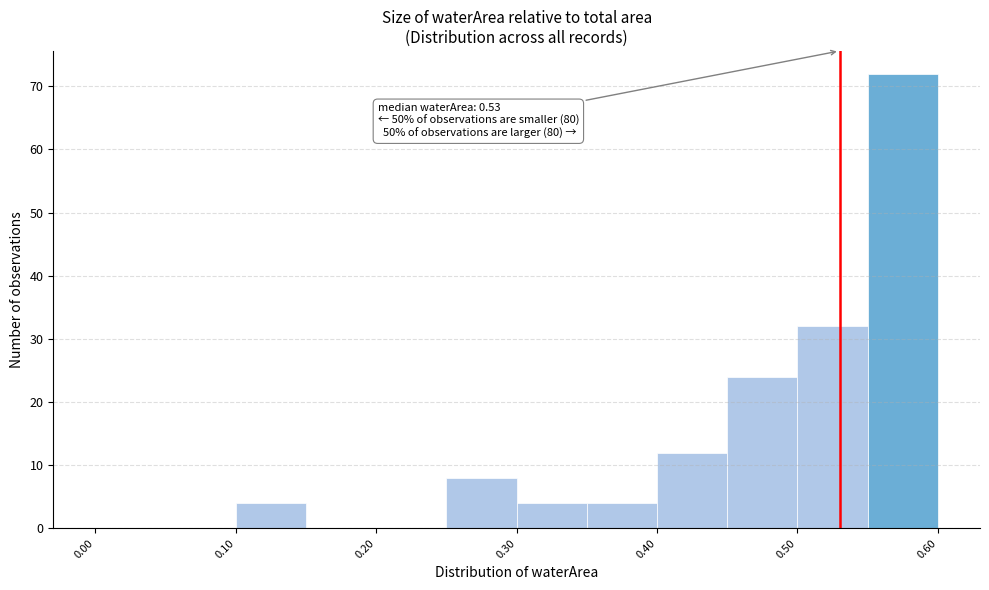

Which range on the x-axis has the tallest bar?

0.55 to 0.60